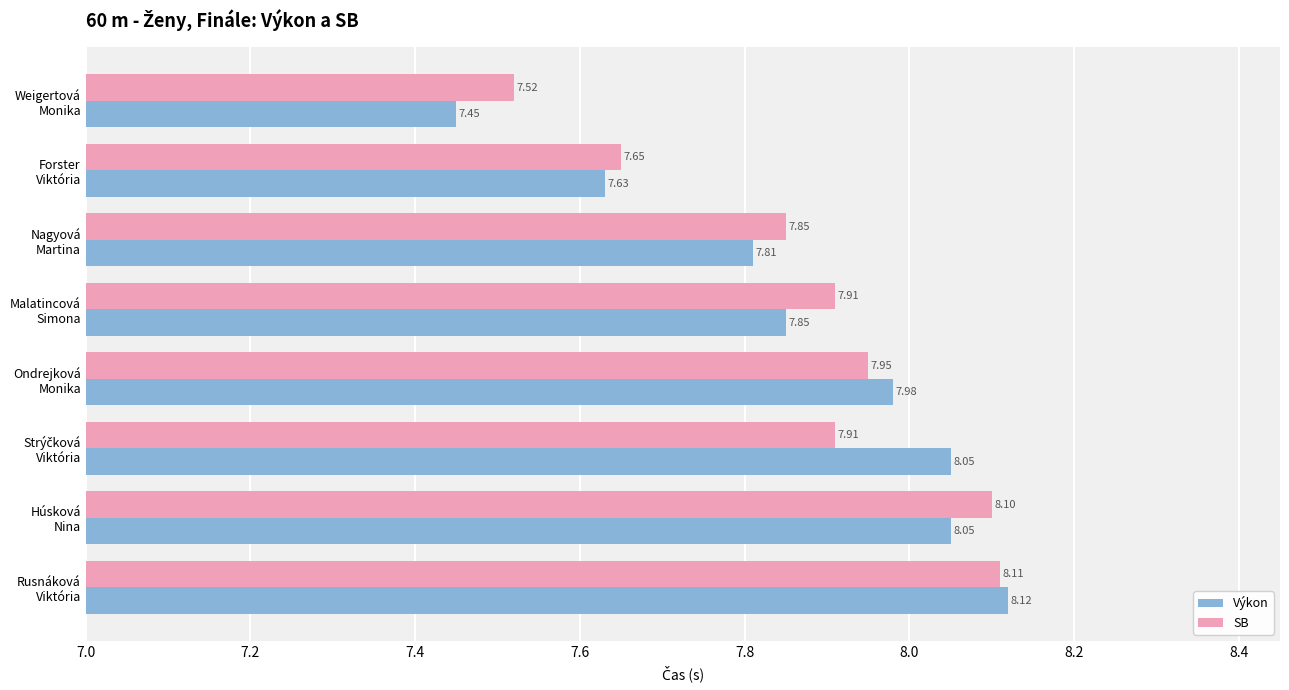

What is the difference between the maximum and minimum values in the Výkon series?

0.7